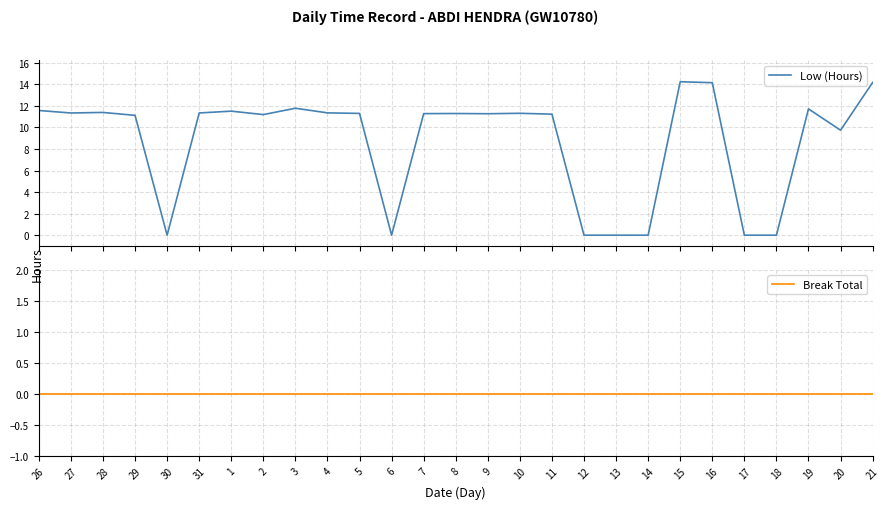

In Low (Hours), how many points are lower than both neighbors (excluding endpoints)?

6